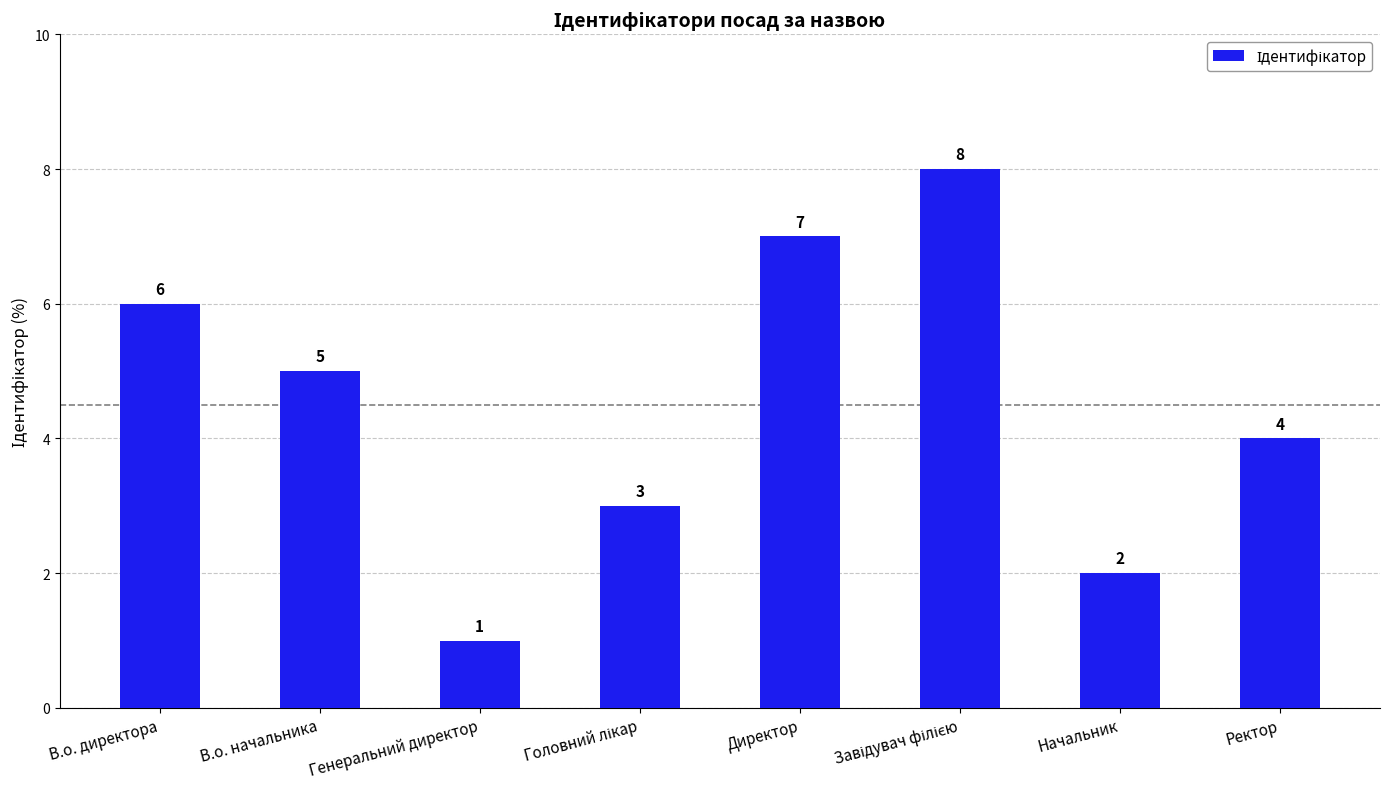

What is the difference between the maximum and minimum values?

7